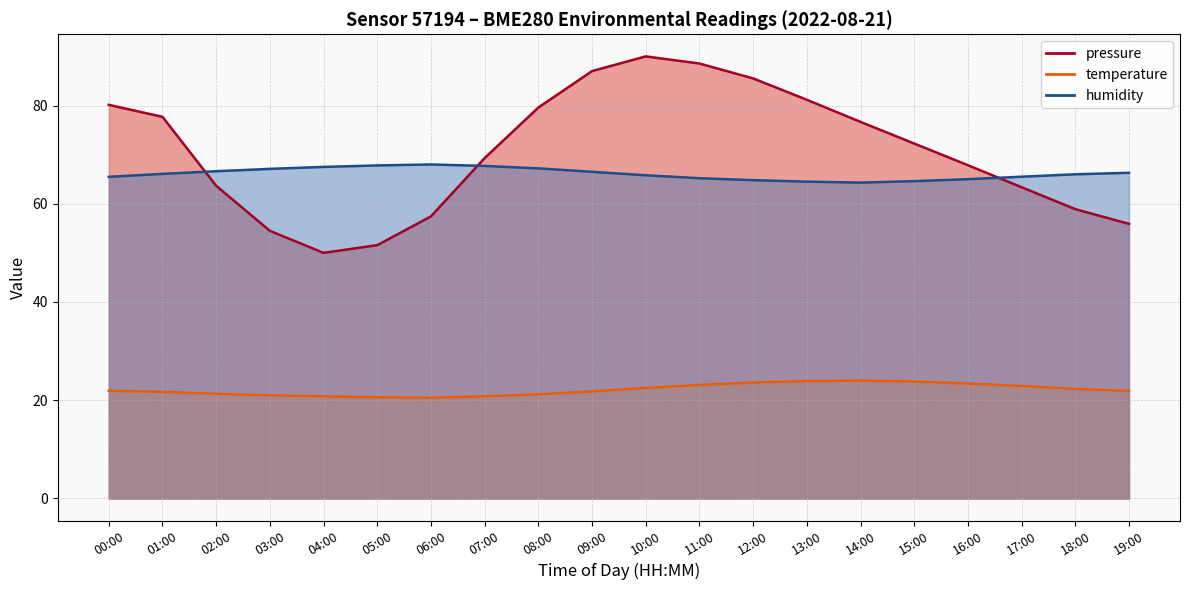

At 01:00, list the series in order from smallest to largest.

temperature, humidity, pressure